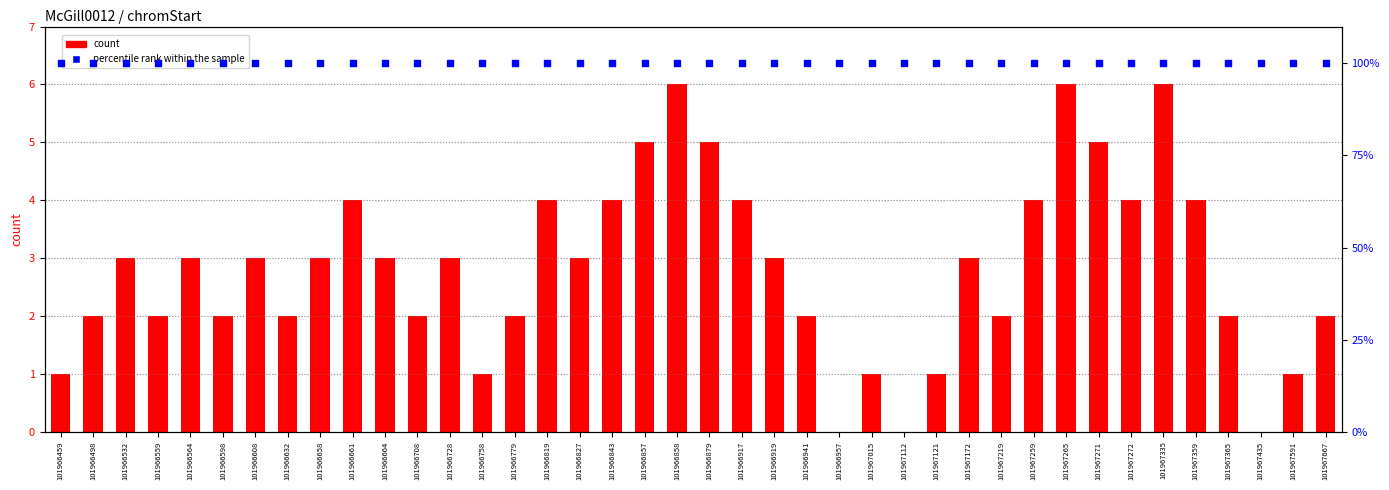

Which series has the largest total across all categories?

percentile rank within the sample